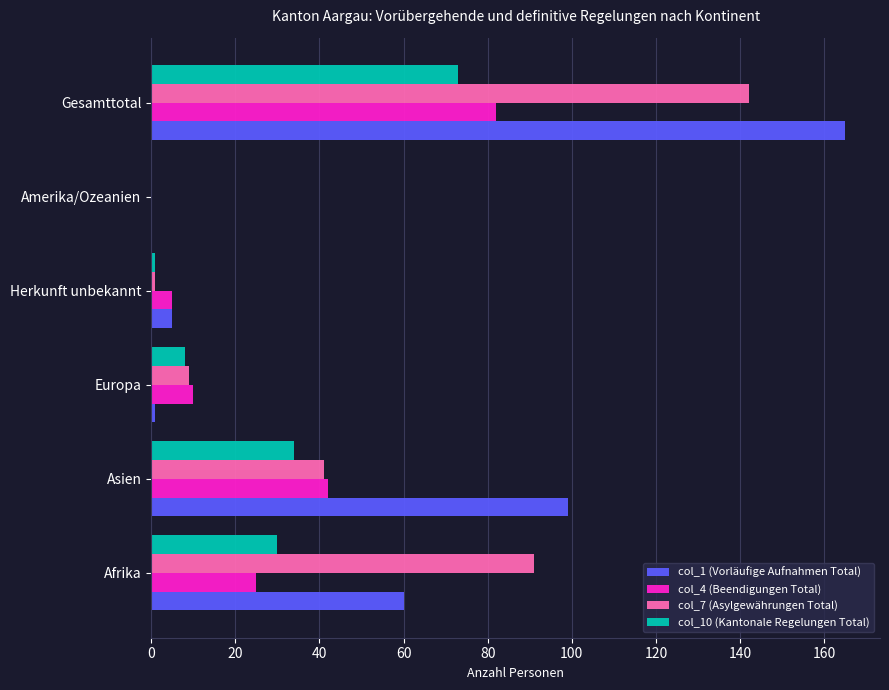

Between Afrika and Amerika/Ozeanien, which series saw the biggest shift?

col_7 (Asylgewährungen Total)